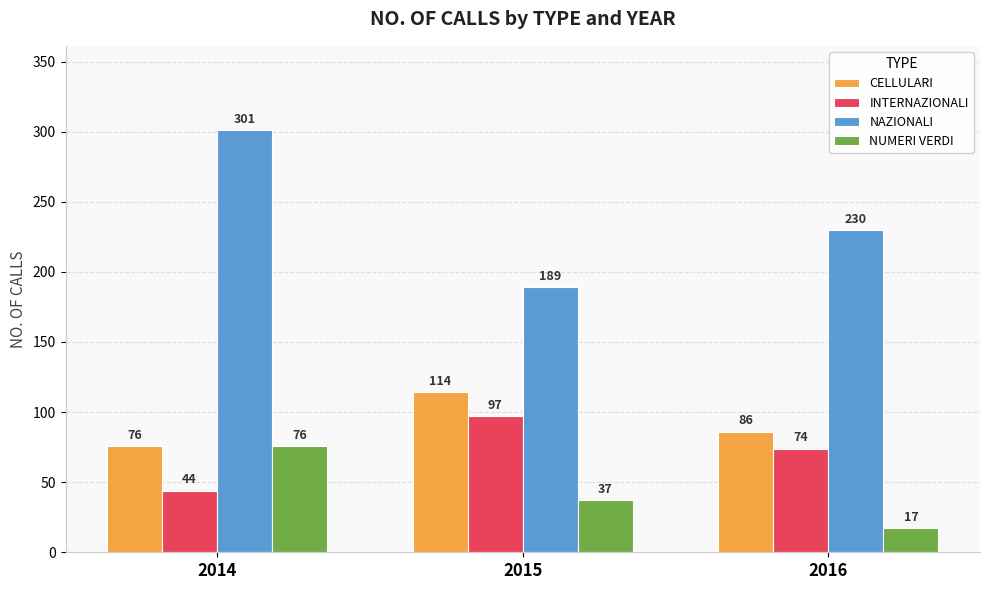

What are all the series names shown in the legend?

CELLULARI, INTERNAZIONALI, NAZIONALI, NUMERI VERDI